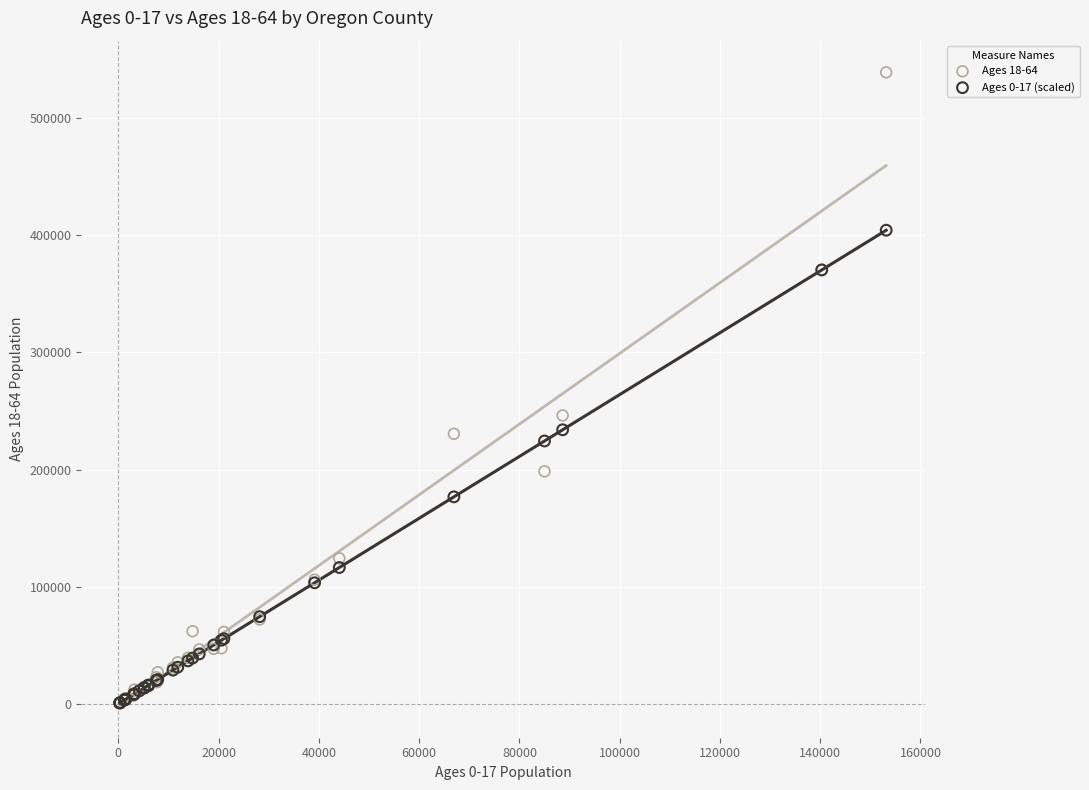

Across all series, what Y value is closest to 269909?

246237.3